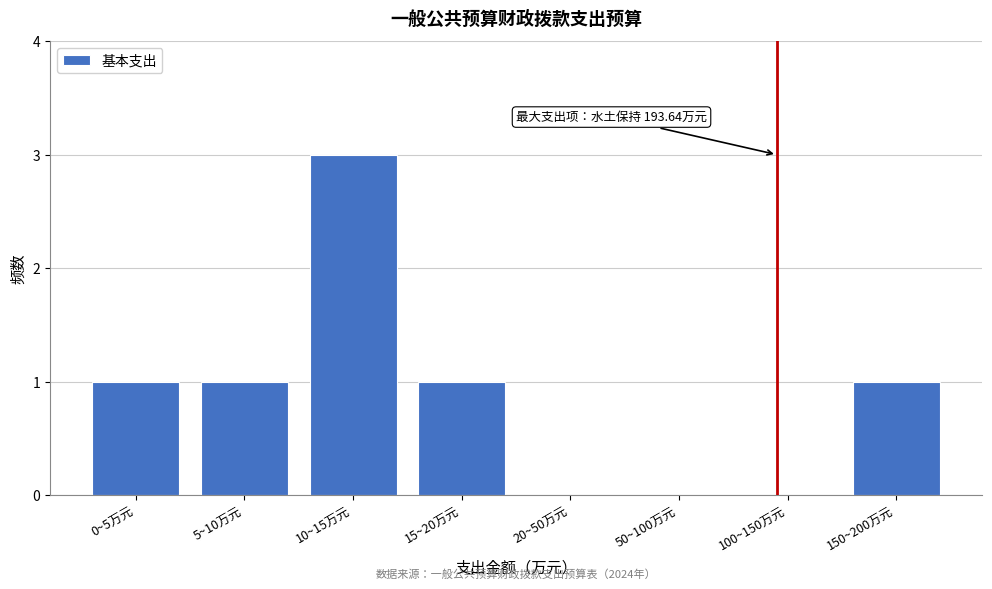

Reading right to left, transcribe all the data shown in this chart.

150~200万元=1	100~150万元=0	50~100万元=0	20~50万元=0	15~20万元=1	10~15万元=3	5~10万元=1	0~5万元=1